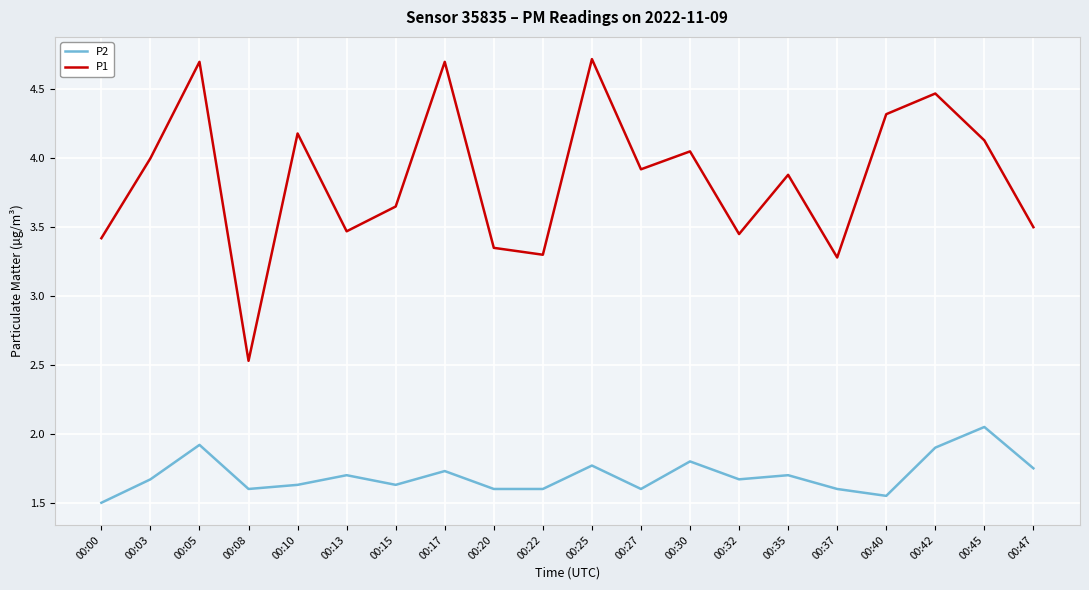

Does the chart display data point markers on the line(s)?

No